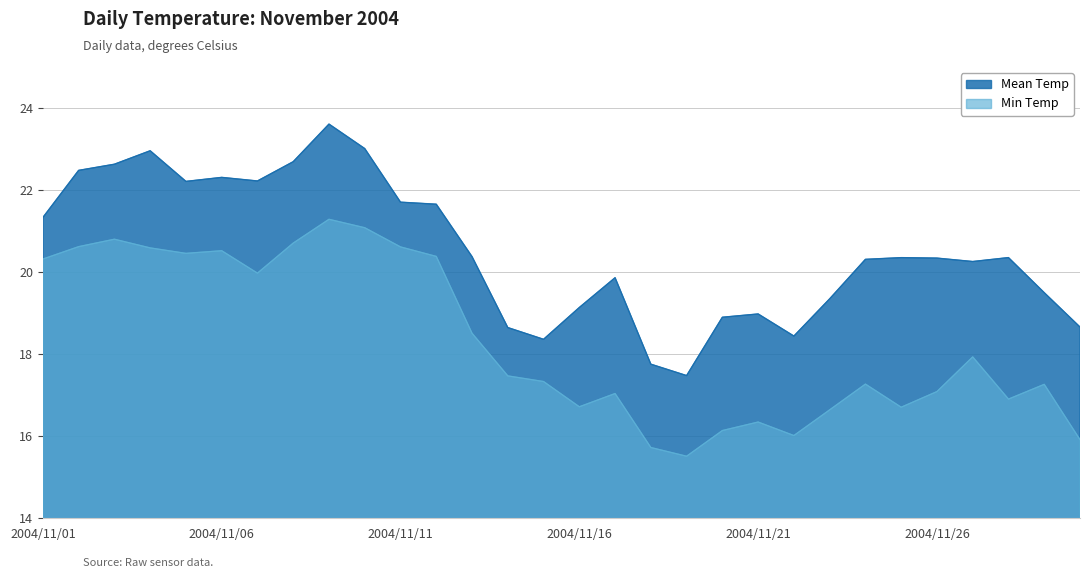

List the series in order of their overall mean, highest first.

Mean Temp, Min Temp